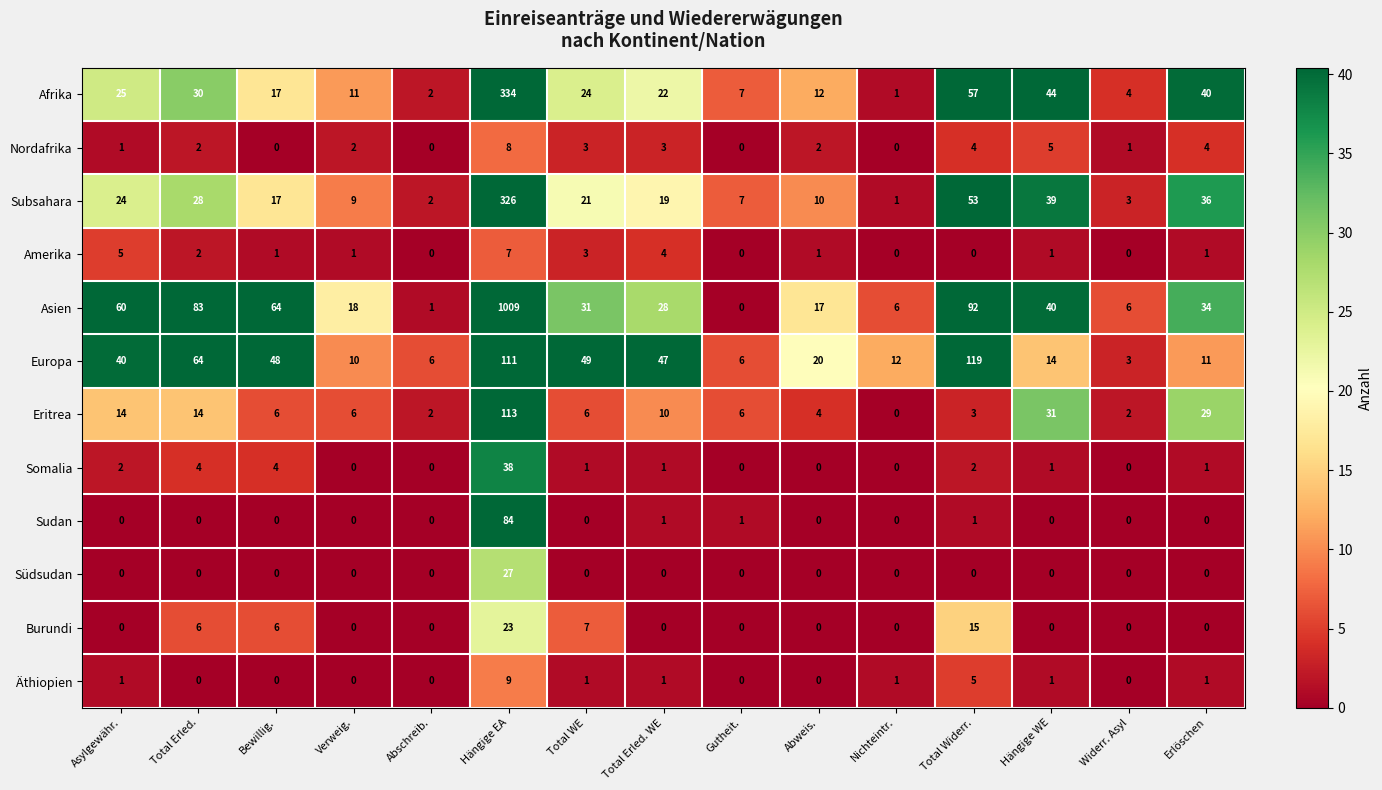

What is the sum of all Somalia values?

54